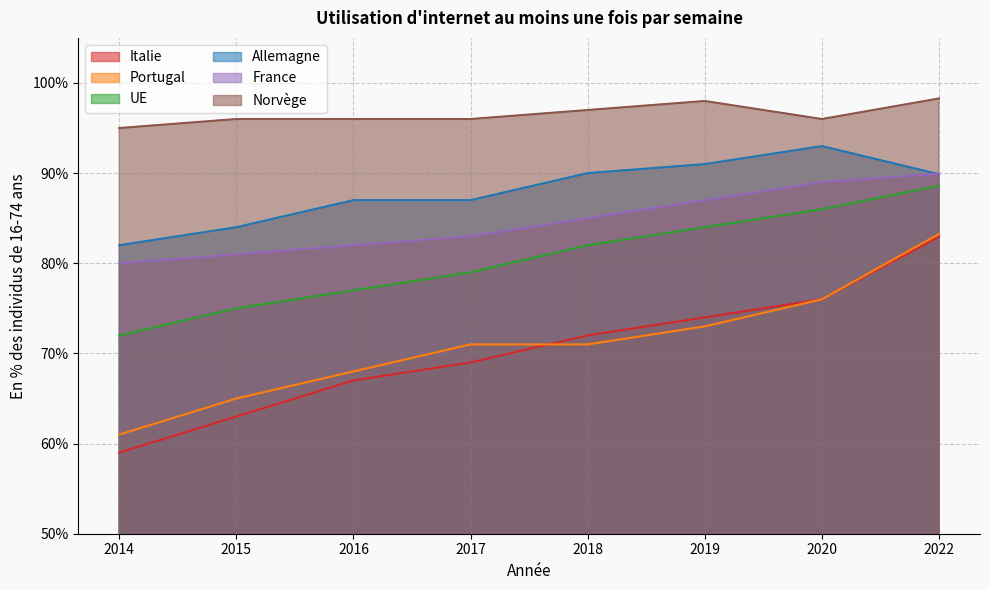

How many values in the UE series are below 82?

4